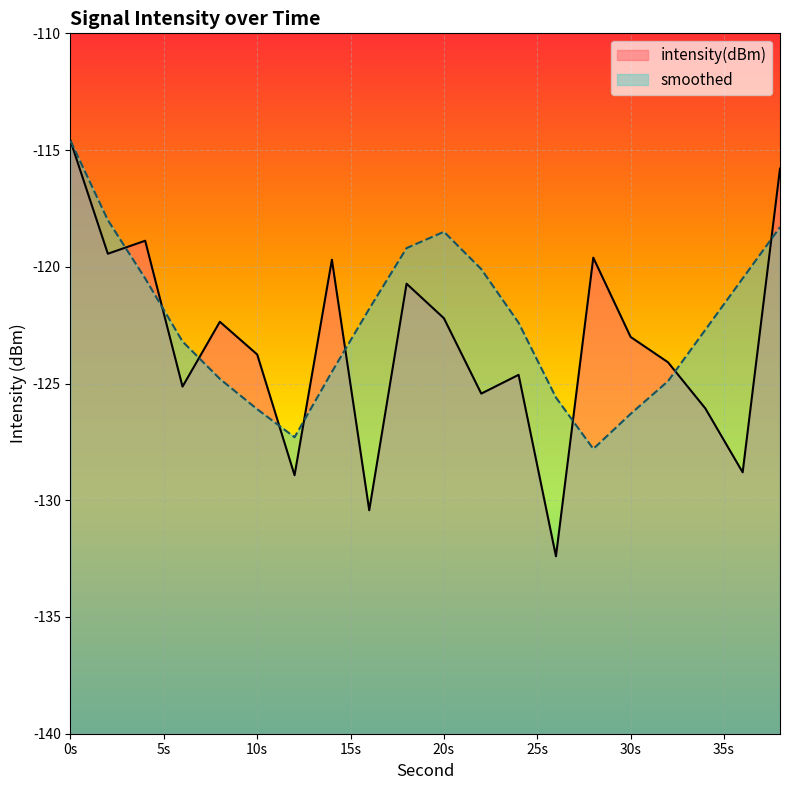

Which series changed the most between 0s and 30s?

smoothed